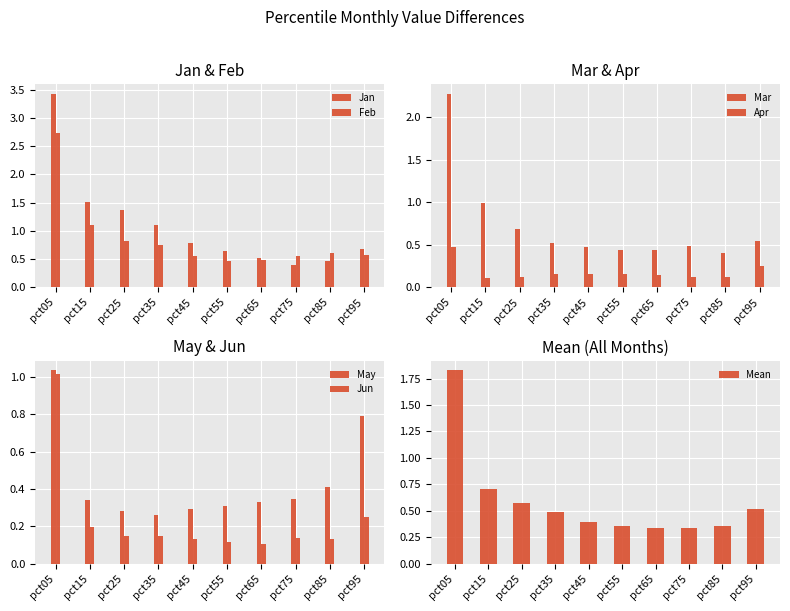

List the labels in order of Jun value, smallest first.

pct65, pct55, pct85, pct45, pct75, pct35, pct25, pct15, pct95, pct05